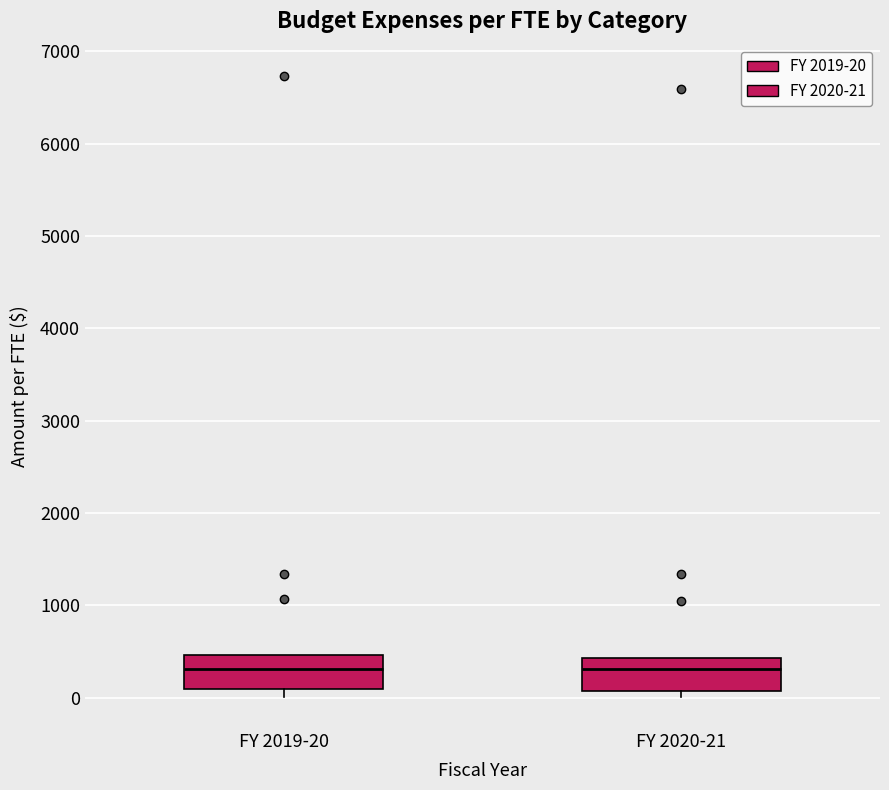

Where is the upper edge of the box for FY 2019-20 on the y-axis? The values are not printed on the chart, so give them approximately, as read against the axis.

500